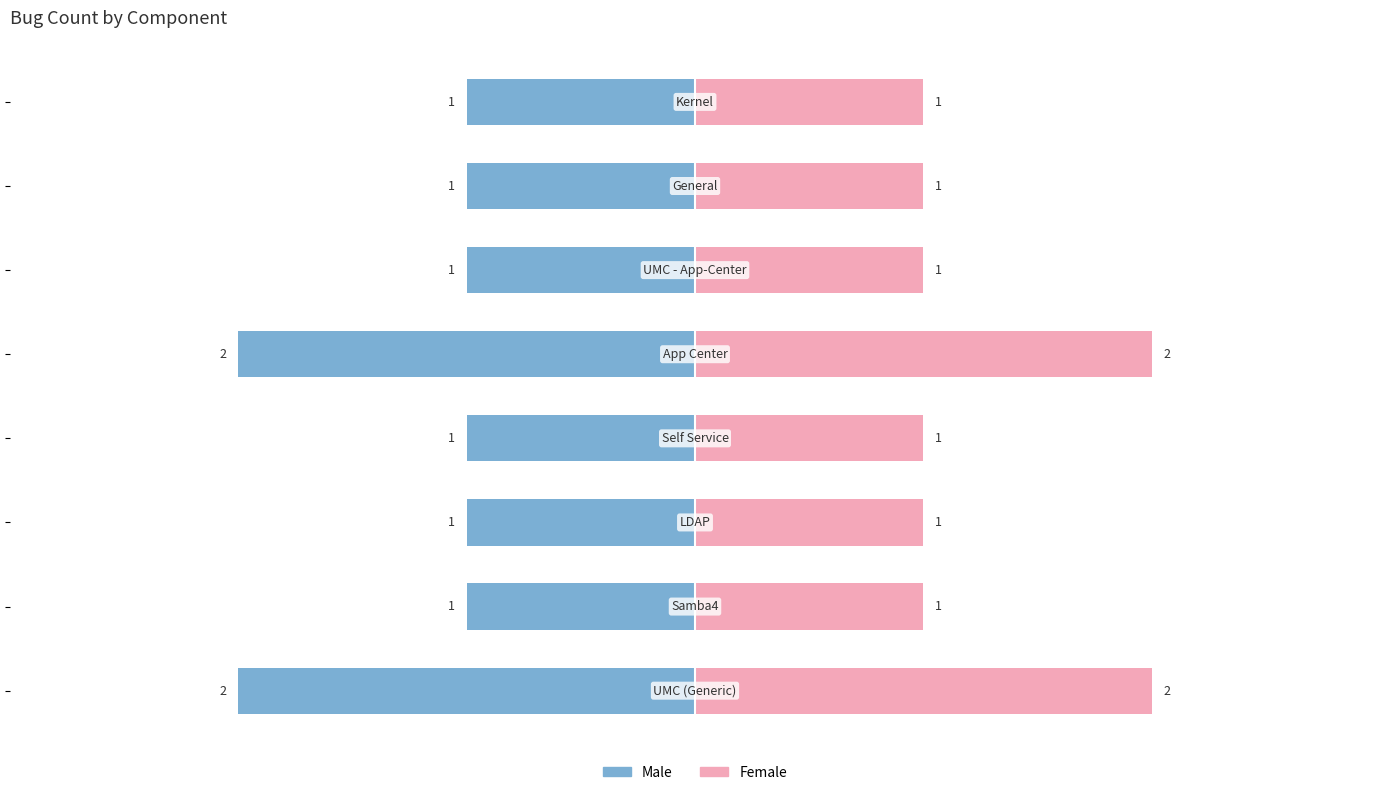

Reading left to right, what are all the values shown in this chart?

Male: -2	-1	-1	-1	-2	-1	-1	-1
Female: 2	1	1	1	2	1	1	1